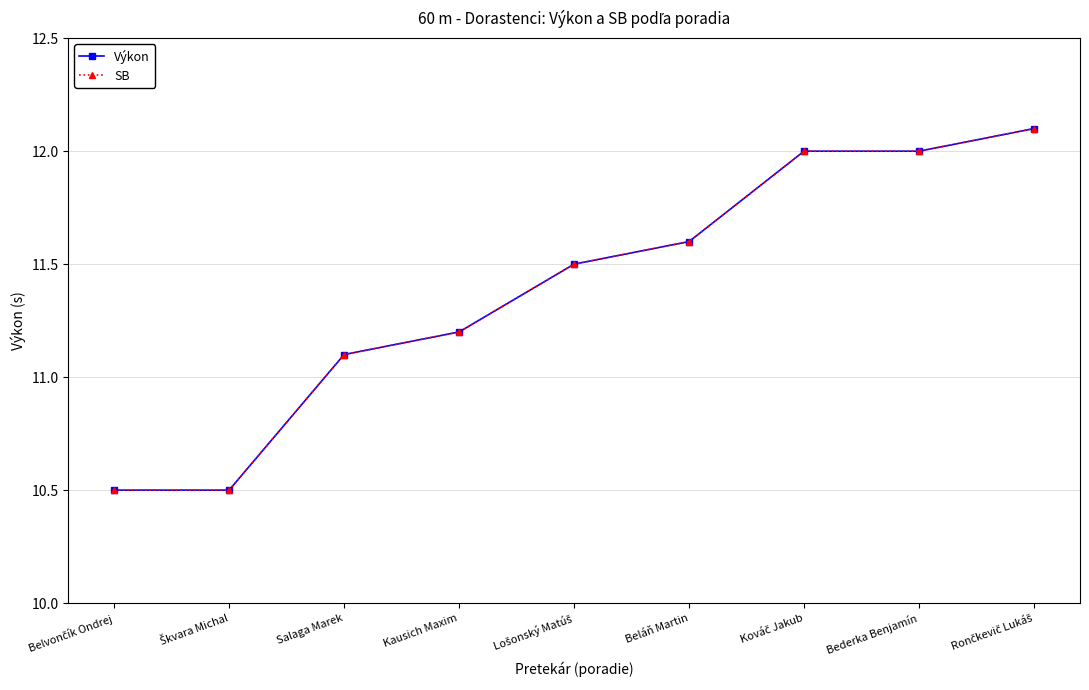

True or false: SB and Výkon intersect in this chart.

False